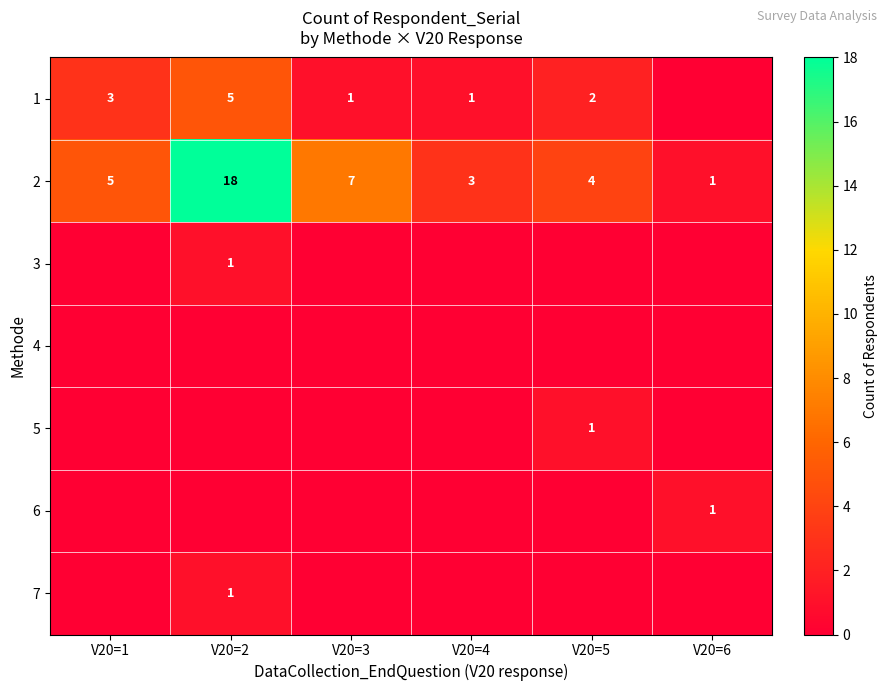

Which category has the lowest value across all series?

V20=6